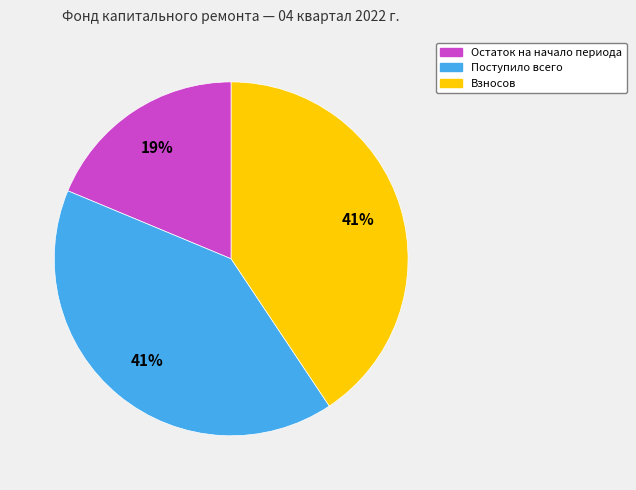

Is it true that Взносов is 35% of the pie?

False